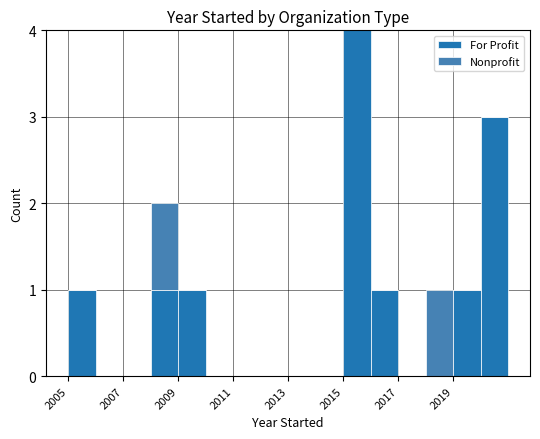

How many For Profit values are between 0 and 1?

14